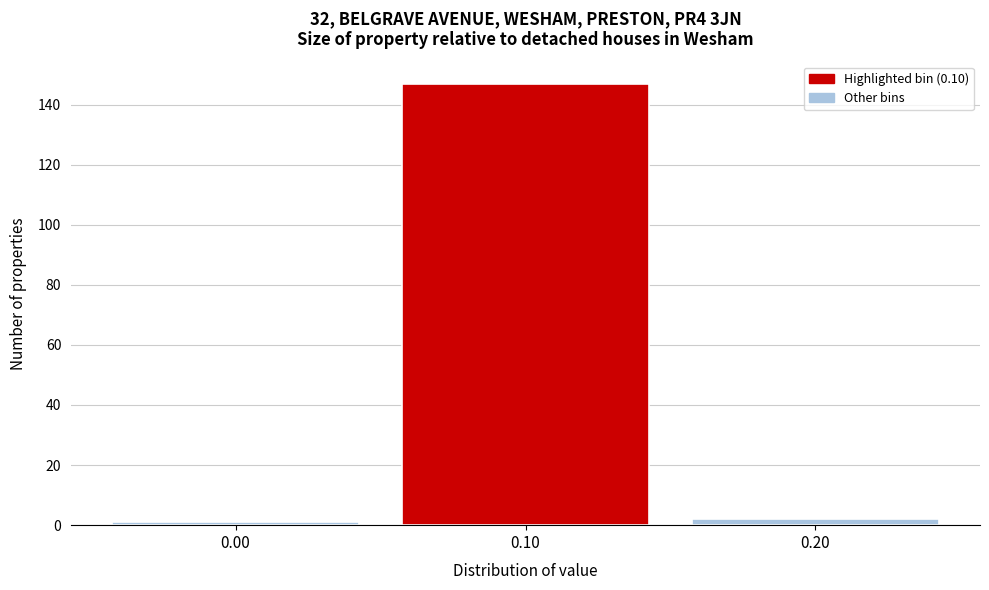

Over which range of the x-axis is the bar tallest?

0.05 to 0.15